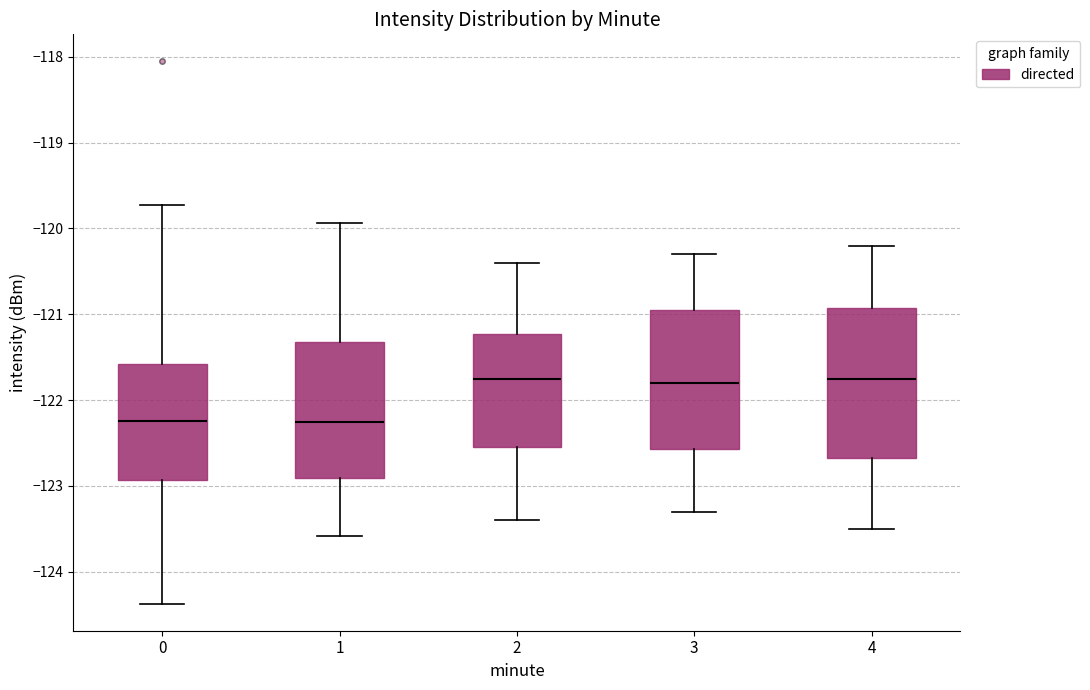

Where does the upper whisker of the box at x = 2 end on the y-axis? The values are not printed on the chart, so give them approximately, as read against the axis.

-120.4